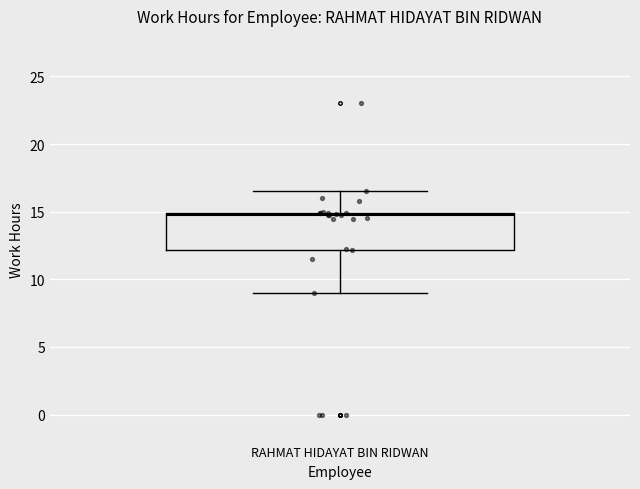

Read this box plot against the y-axis: the position of the median line, the range covered by the box, and the ends of both whiskers. The values are not printed on the chart, so give them approximately, as read against the axis.

median 15.0 (just below the box's upper edge), box 12.0 to 15.0, whiskers 9.0 to 16.5